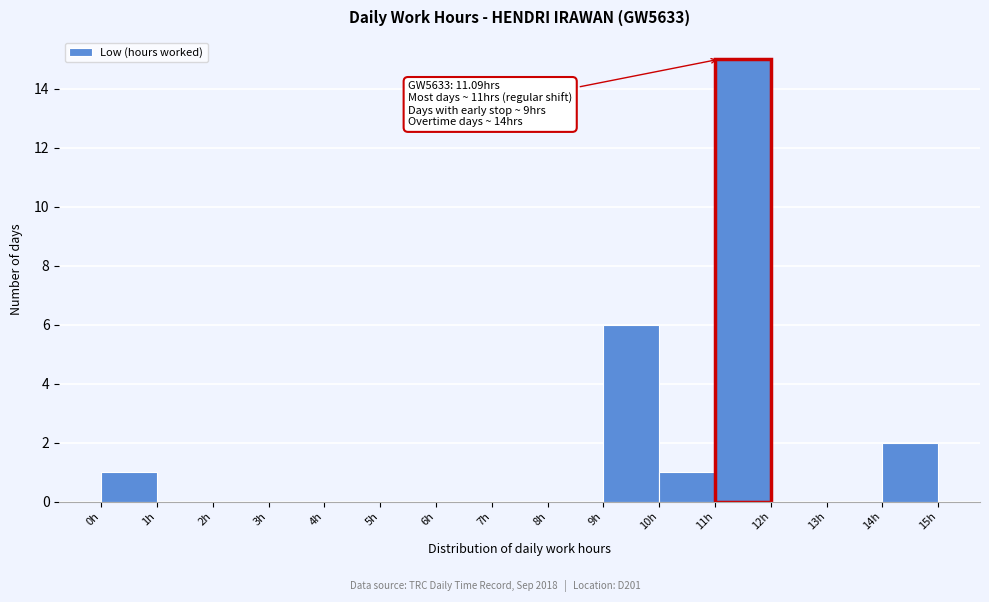

Which range on the x-axis has the tallest bar?

11 to 12